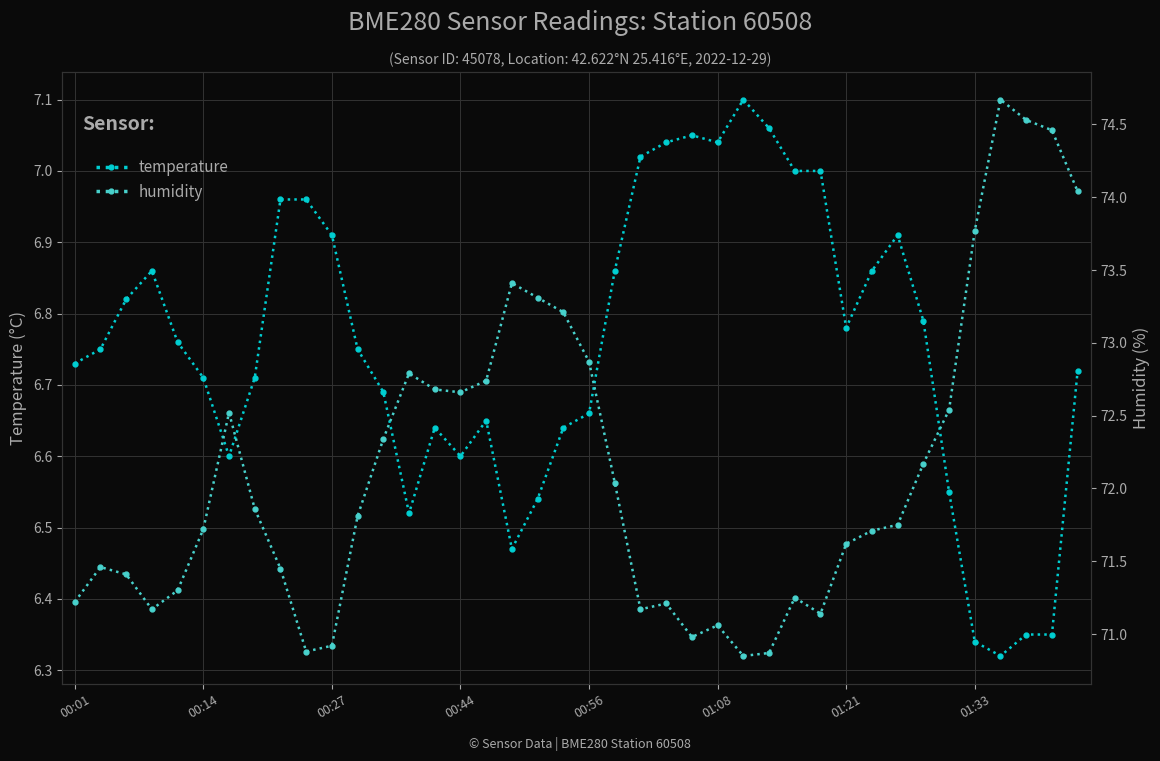

What is the total value across all series at 14?

79.3